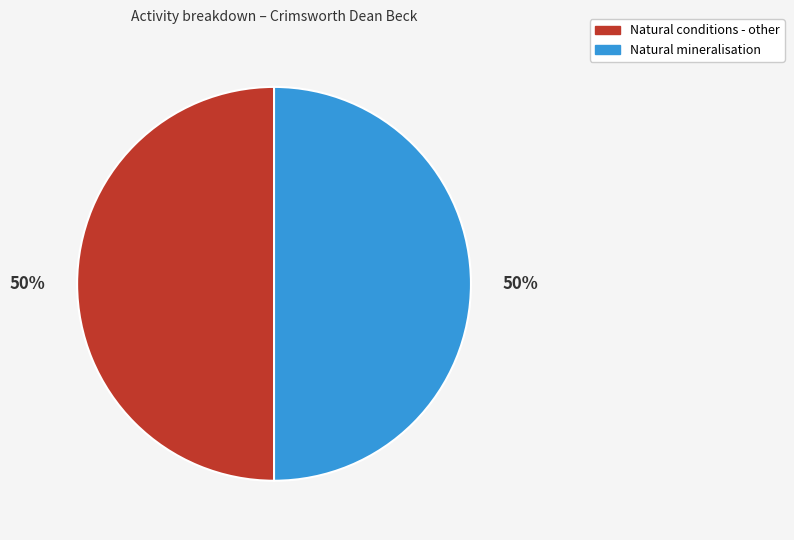

How many segments does this pie chart have?

2